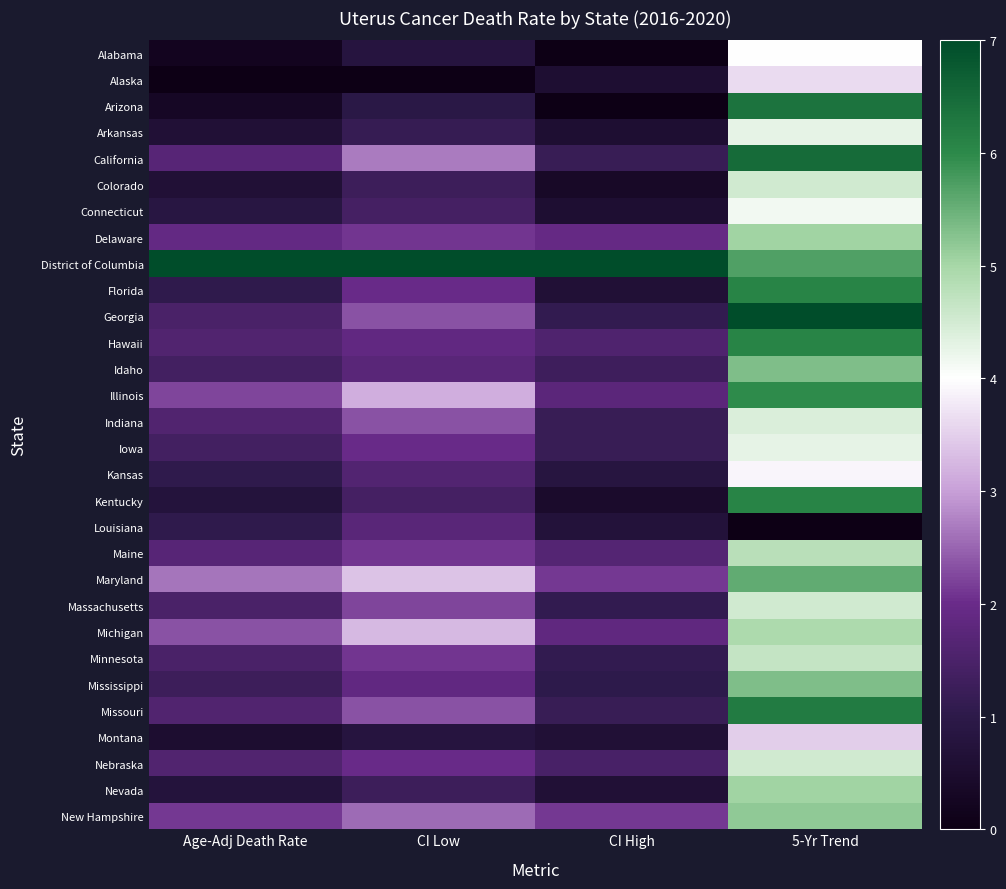

What is the total value across all series at 5-Yr Trend?

147.6